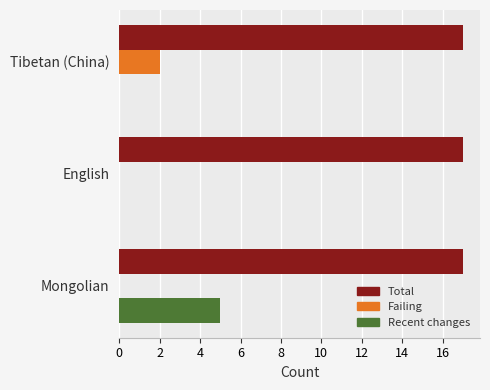

At which category is the sum across all series the highest?

Mongolian